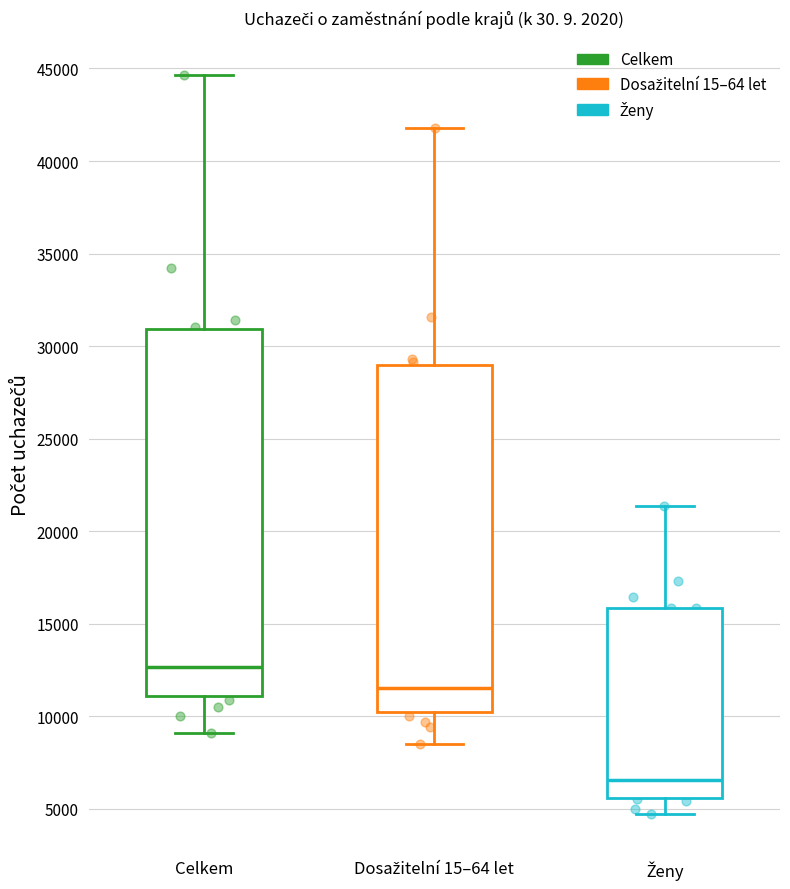

Which box has the highest median line?

Celkem